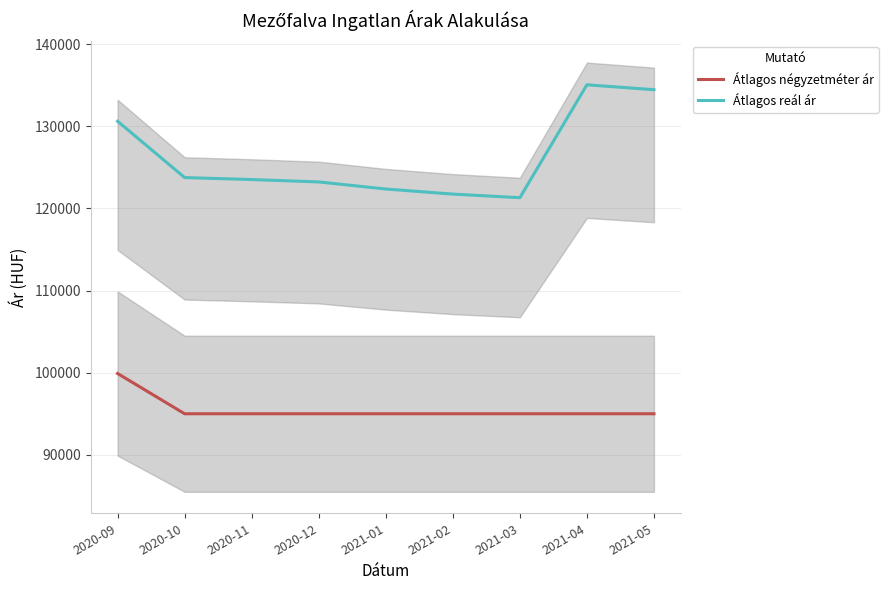

Rank the series by their maximum value, from highest to lowest.

Átlagos reál ár, Átlagos négyzetméter ár